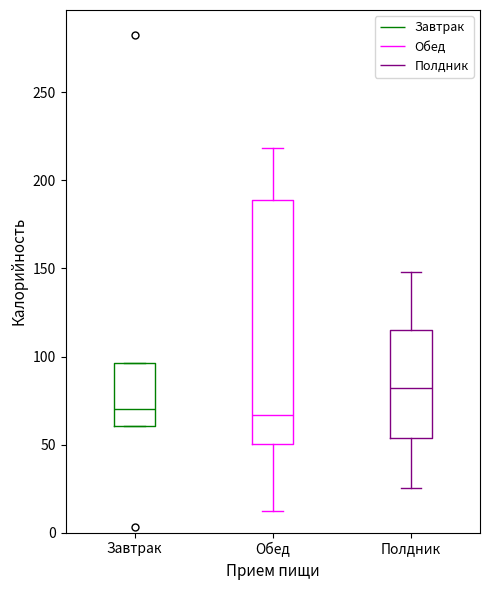

Reading left to right, read every box against the y-axis: the position of its median line, the range the box covers, and the ends of its whiskers. The values are not printed on the chart, so give them approximately, as read against the axis.

Завтрак: median 70, box 60 to 95, whiskers 60 to 95
Обед: median 65, box 50 to 190, whiskers 10 to 220
Полдник: median 80, box 55 to 115, whiskers 25 to 150